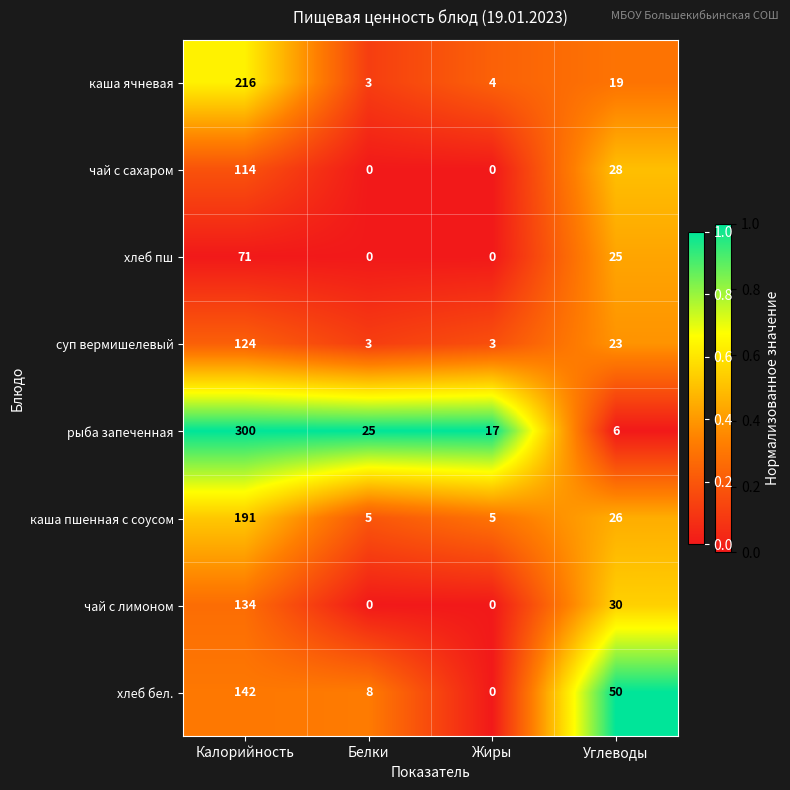

What is the total value across all series at Белки?

44